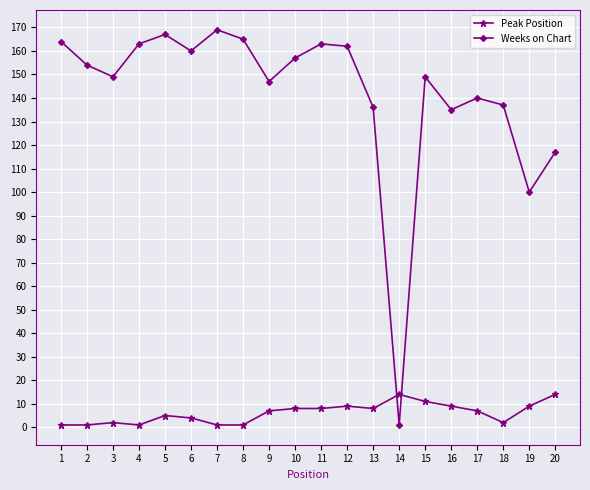

In Weeks on Chart, how many points are higher than both neighbors (excluding endpoints)?

5